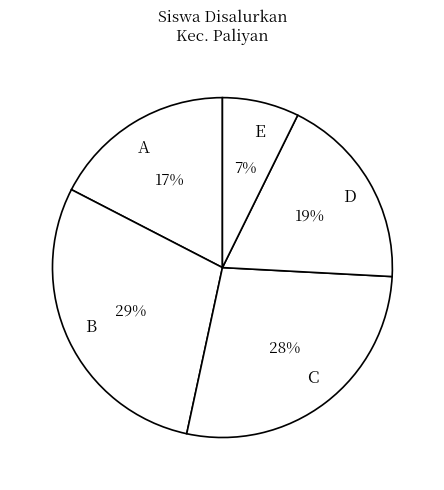

Is there any slice that represents more than half of the pie?

No